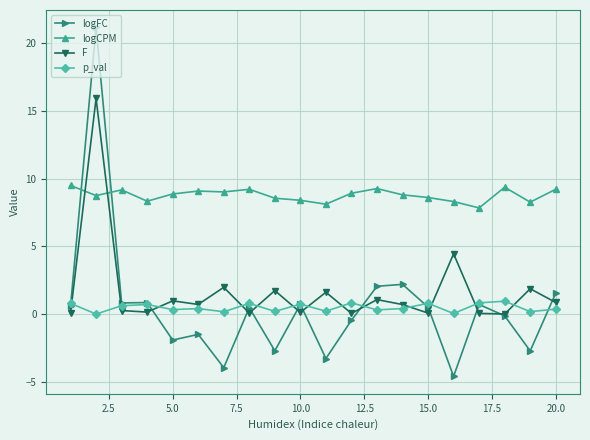

Which series has the largest total across all categories?

logCPM